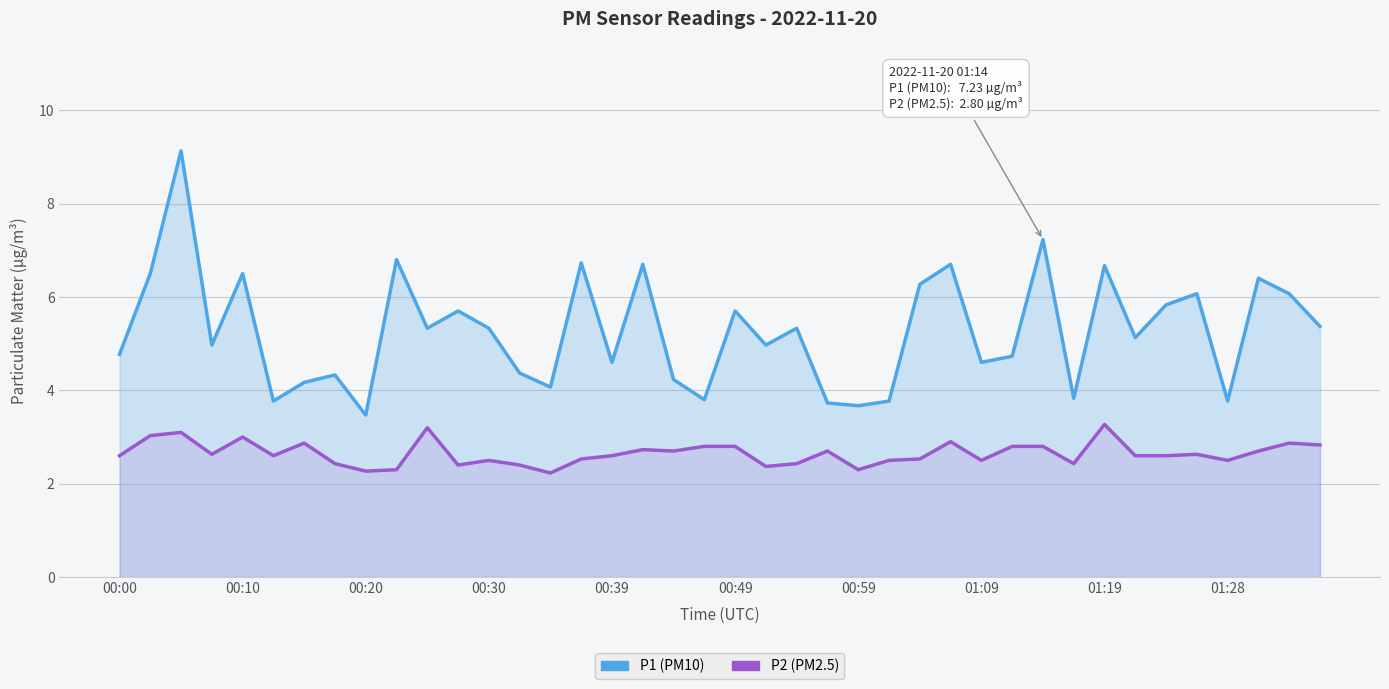

Reading right to left, transcribe all the data shown in this chart.

P1: 5.4	6.1	6.4	3.8	6.1	5.8	5.1	6.7	3.8	7.2	4.7	4.6	6.7	6.3	3.8	3.7	3.7	5.3	5.0	5.7	3.8	4.2	6.7	4.6	6.7	4.1	4.4	5.3	5.7	5.3	6.8	3.5	4.3	4.2	3.8	6.5	5.0	9.1	6.5	4.8
P2: 2.8	2.9	2.7	2.5	2.6	2.6	2.6	3.3	2.4	2.8	2.8	2.5	2.9	2.5	2.5	2.3	2.7	2.4	2.4	2.8	2.8	2.7	2.7	2.6	2.5	2.2	2.4	2.5	2.4	3.2	2.3	2.3	2.4	2.9	2.6	3.0	2.6	3.1	3.0	2.6